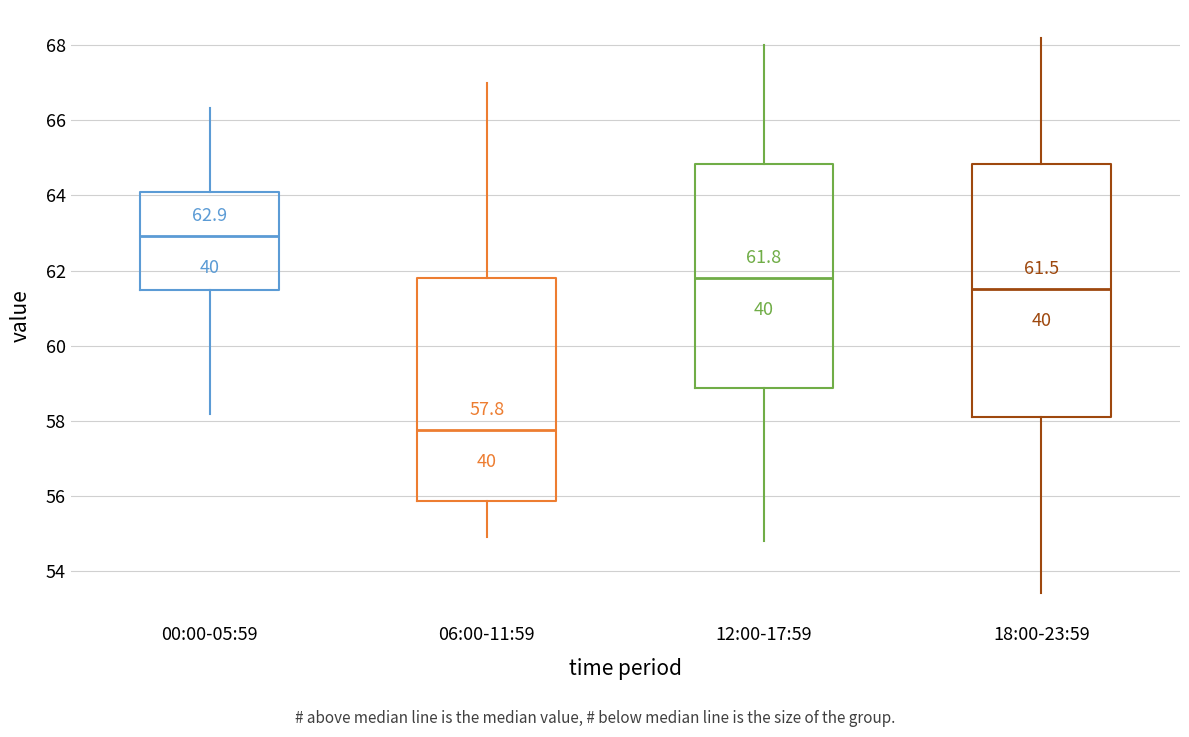

Which box's median line is the lowest?

06:00-11:59